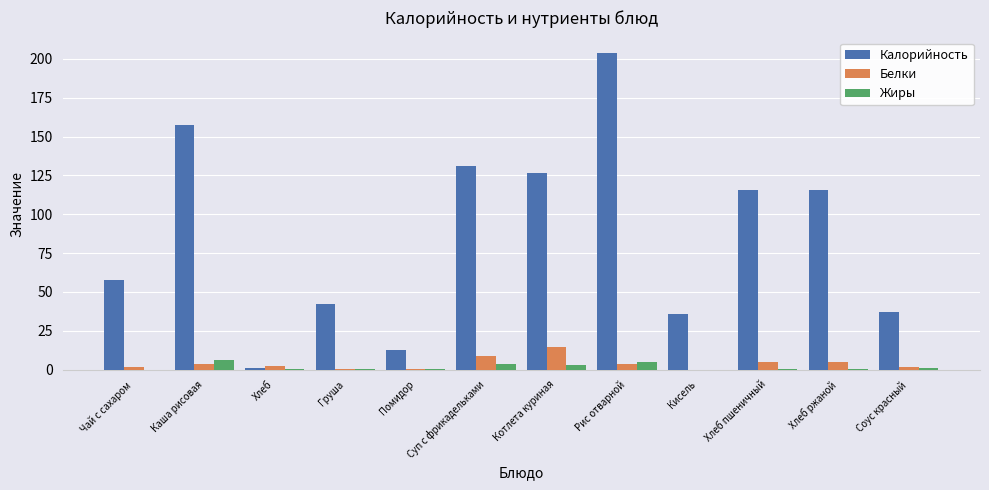

Which series has the largest range (max minus min)?

Калорийность